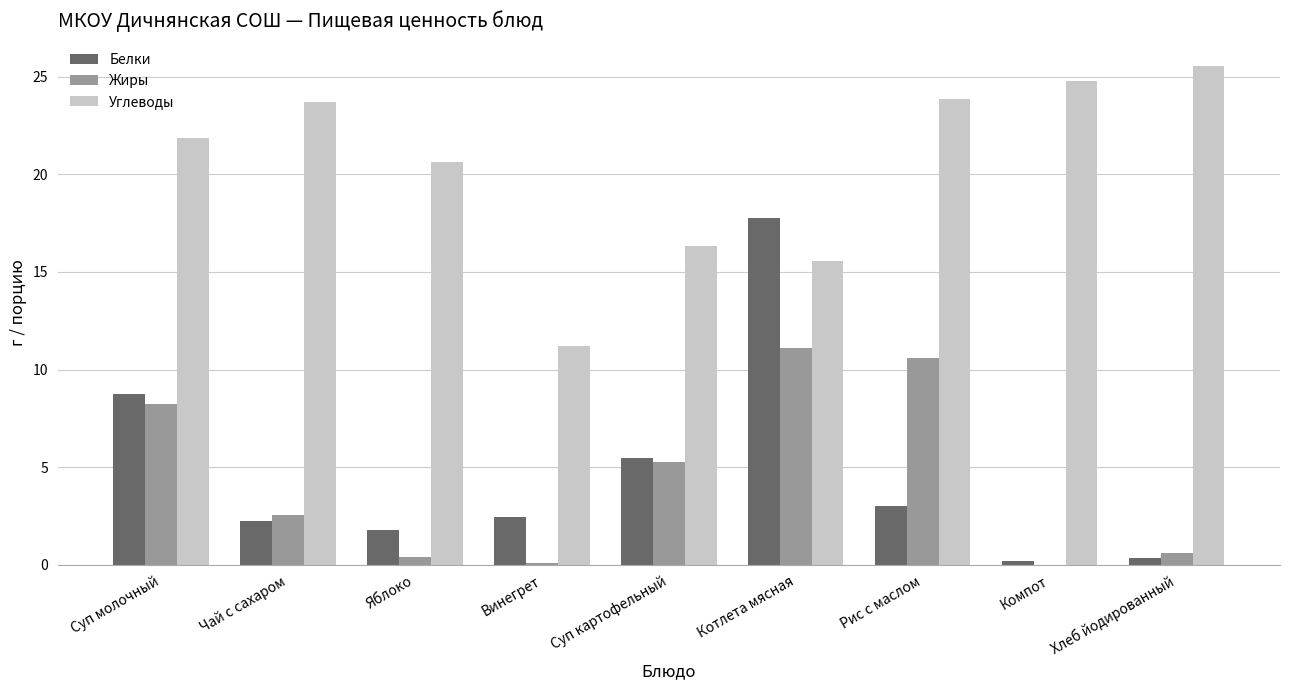

True or false: Белки has a value of 3.2 at Яблоко.

False